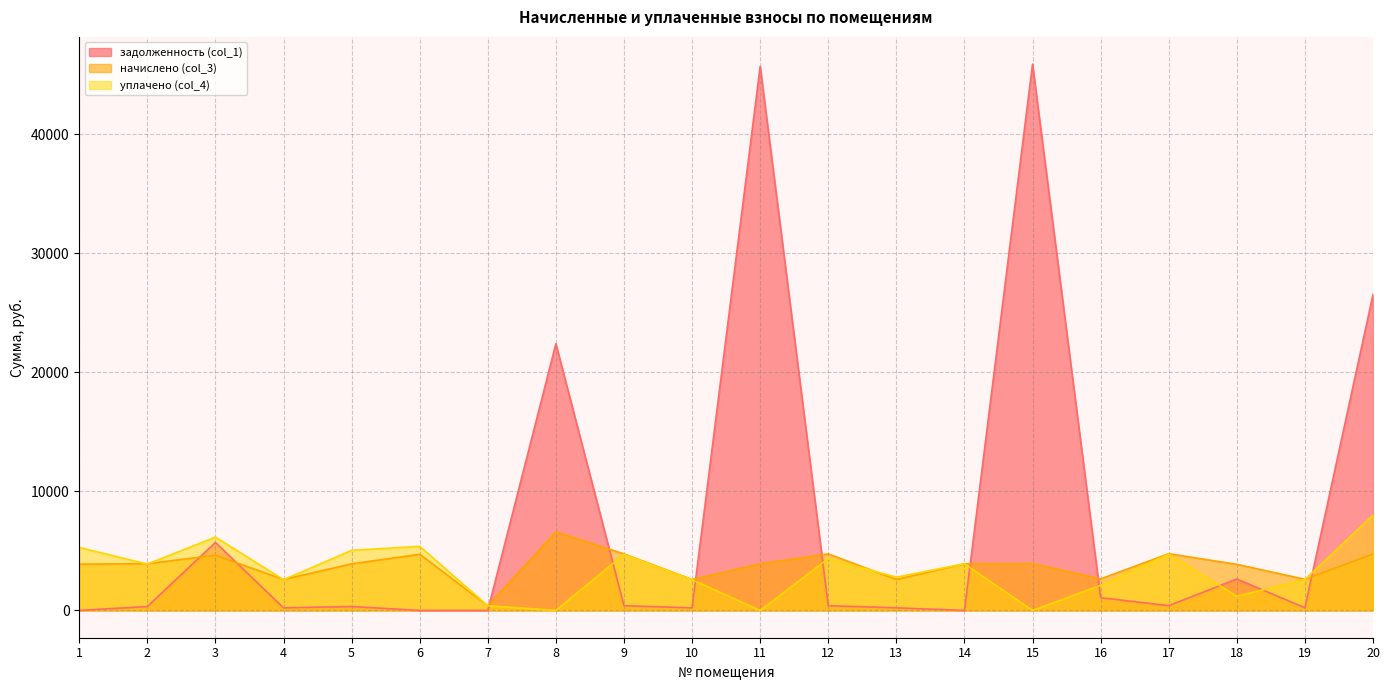

Reading right to left, transcribe all the data shown in this chart.

задолженность (col_1): 20=26528.7	19=217.8	18=2635.9	17=396.9	16=1068.3	15=45868.0	14=0.0	13=216.4	12=395.6	11=45681.5	10=215.6	9=395.6	8=22393.3	7=0.0	6=0.0	5=326.0	4=215.9	3=5707.5	2=327.0	1=0.0
начислено (col_3): 20=4739.3	19=2613.4	18=3868.1	17=4763.3	16=2645.4	15=3932.0	14=3916.1	13=2597.4	12=4747.2	11=3916.1	10=2597.4	9=4747.2	8=6593.4	7=392.9	6=4715.3	5=3908.0	4=2597.4	3=4635.4	2=3924.1	1=3884.2
уплачено (col_4): 20=8000.0	19=2591.1	18=1190.6	17=4722.8	16=2105.2	15=0.0	14=3916.1	13=2791.8	12=4351.6	11=0.0	10=2575.2	9=4706.8	8=0.0	7=392.9	6=5380.8	5=5044.8	4=2577.5	3=6159.5	2=3890.7	1=5289.4